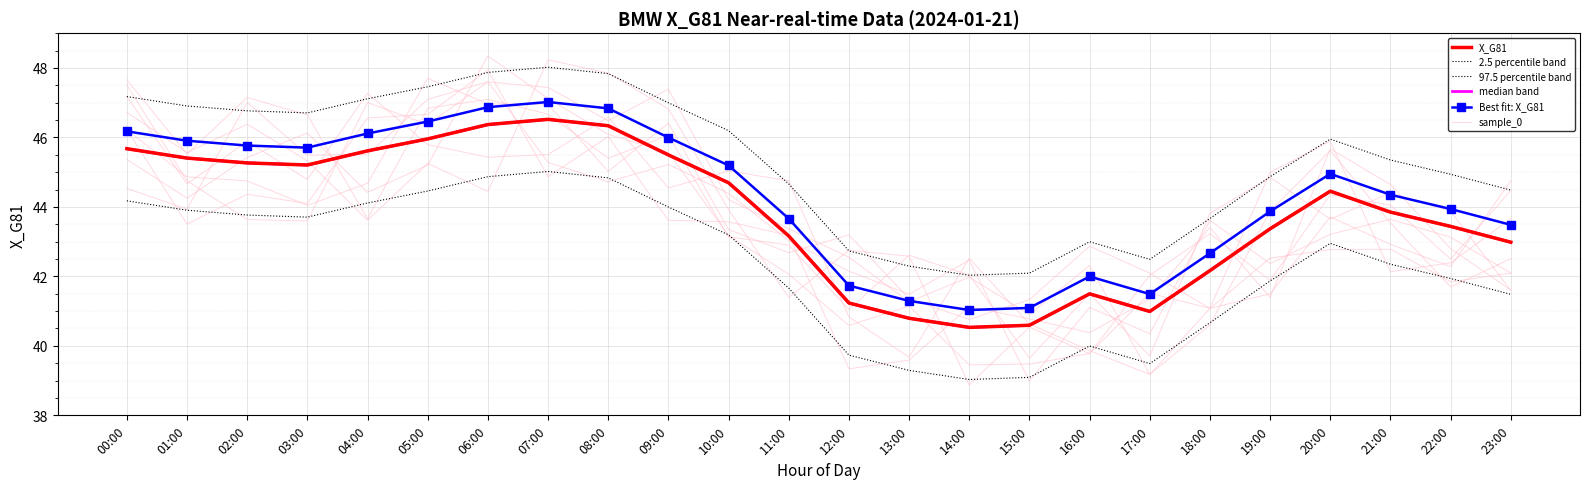

What is the spread (max minus min) of values at 00:00?

3.0